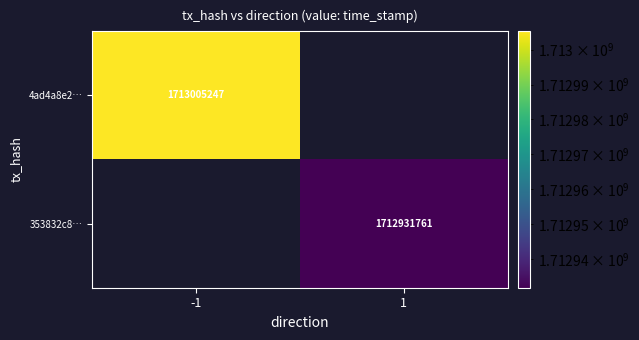

At which category does the chart reach its minimum across all series?

1